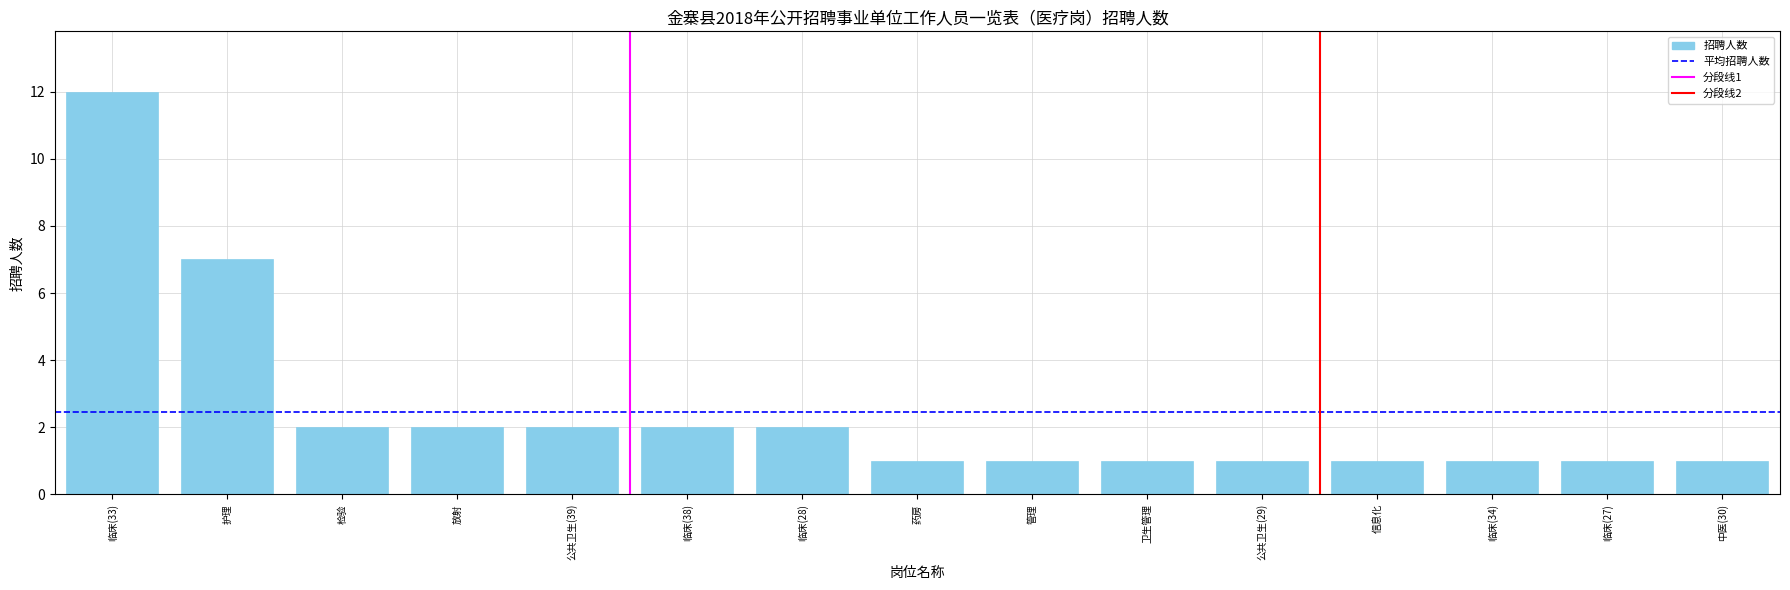

Reading left to right, transcribe all the data shown in this chart.

12	7	2	2	2	2	2	1	1	1	1	1	1	1	1